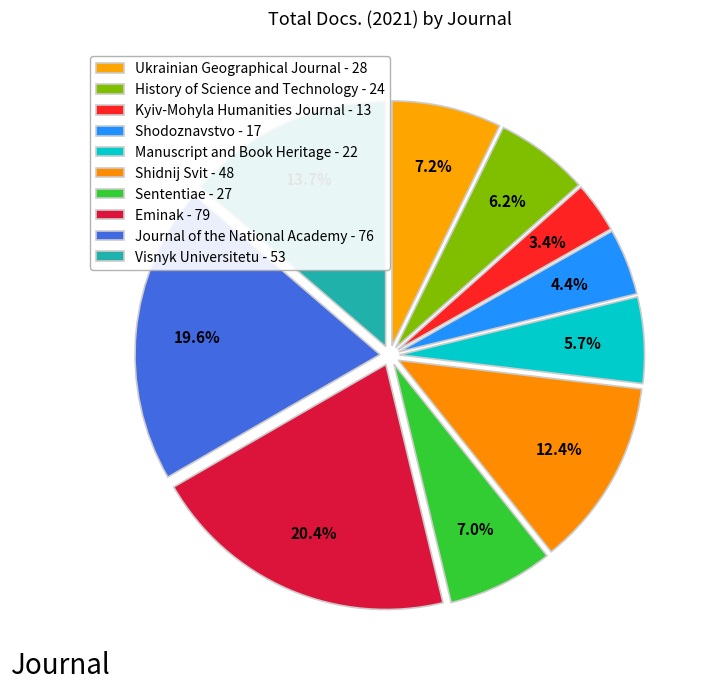

To the nearest percent, what portion does History of Science and Technology represent?

6%